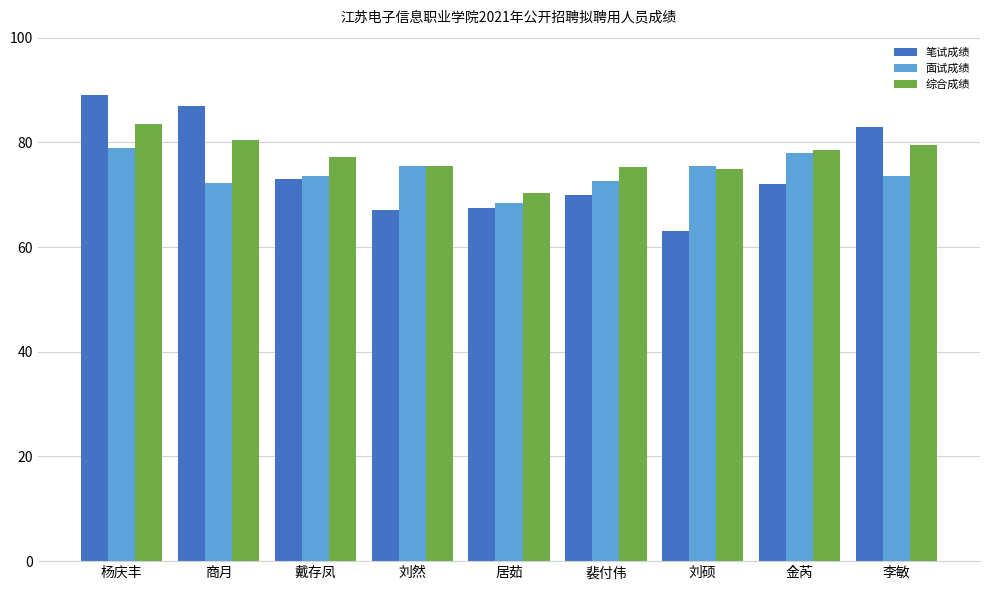

What is the difference between the maximum and minimum values in the 综合成绩 series?

13.1